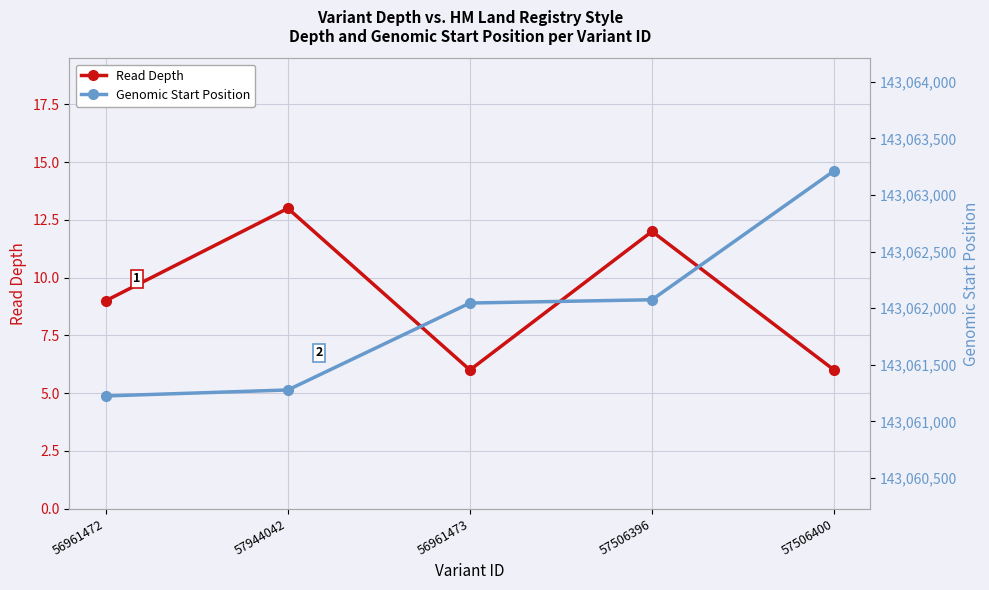

What is the average value of the Read Depth series?

9